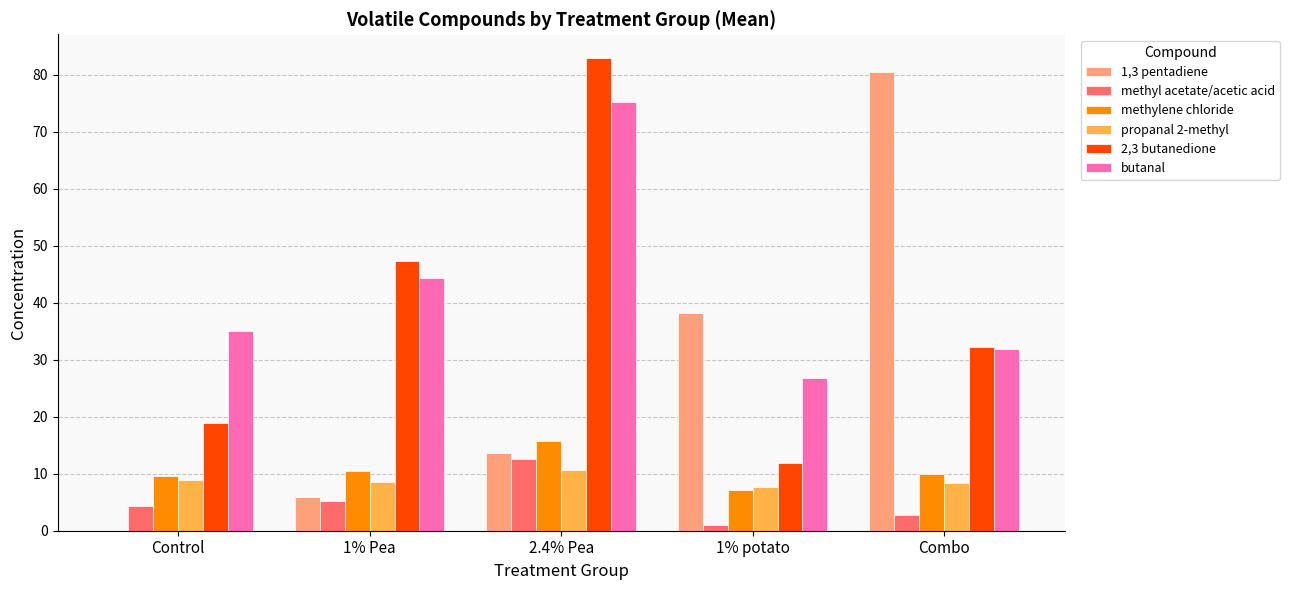

At which category is the sum across all series the highest?

2.4% Pea